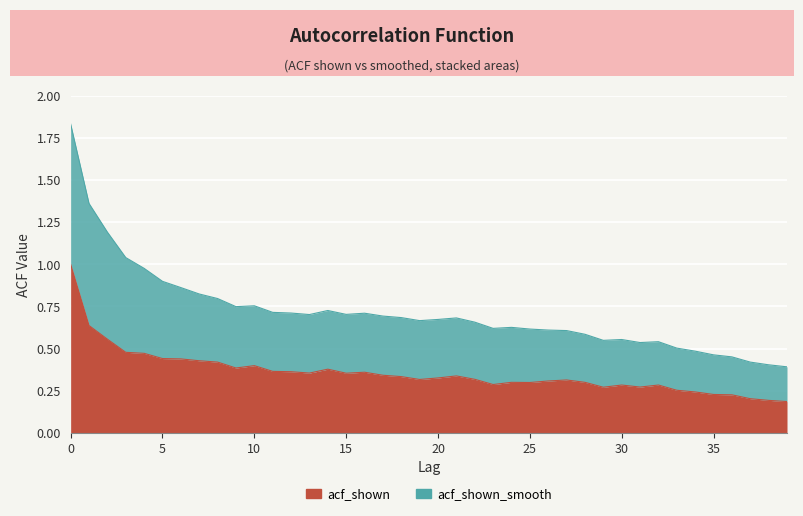

True or false: acf_shown and acf_shown_smooth intersect in this chart.

False